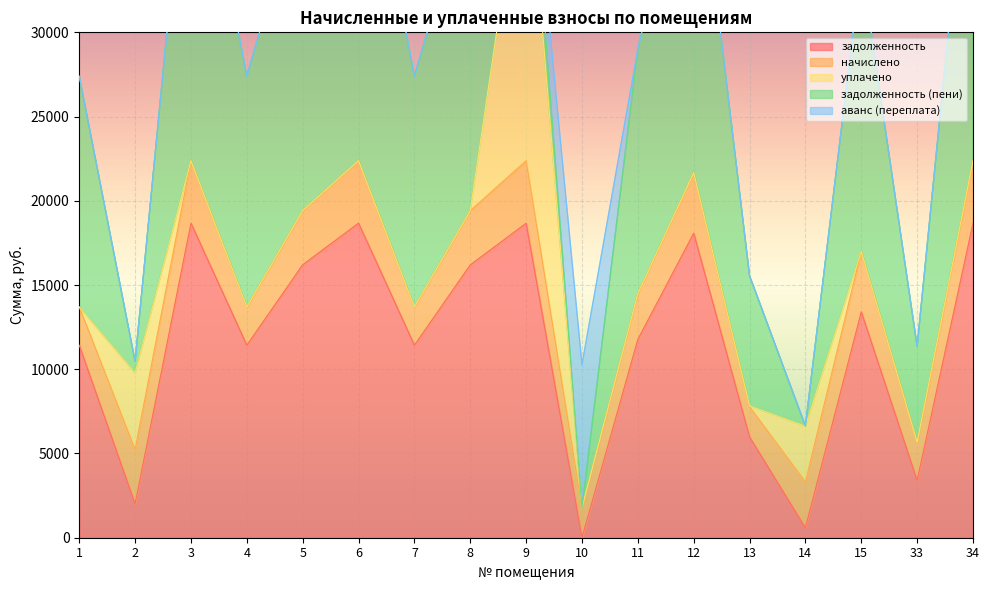

True or false: задолженность and аванс (переплата) intersect in this chart.

True